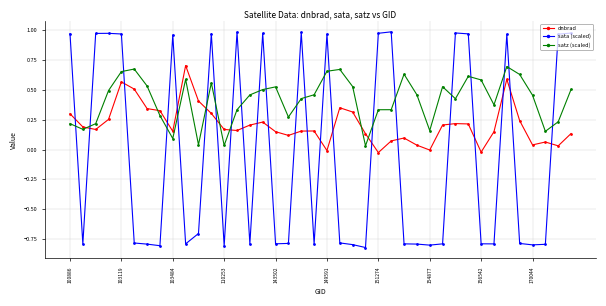

What is the difference between the maximum and minimum values in the sata (scaled) series?

1.8